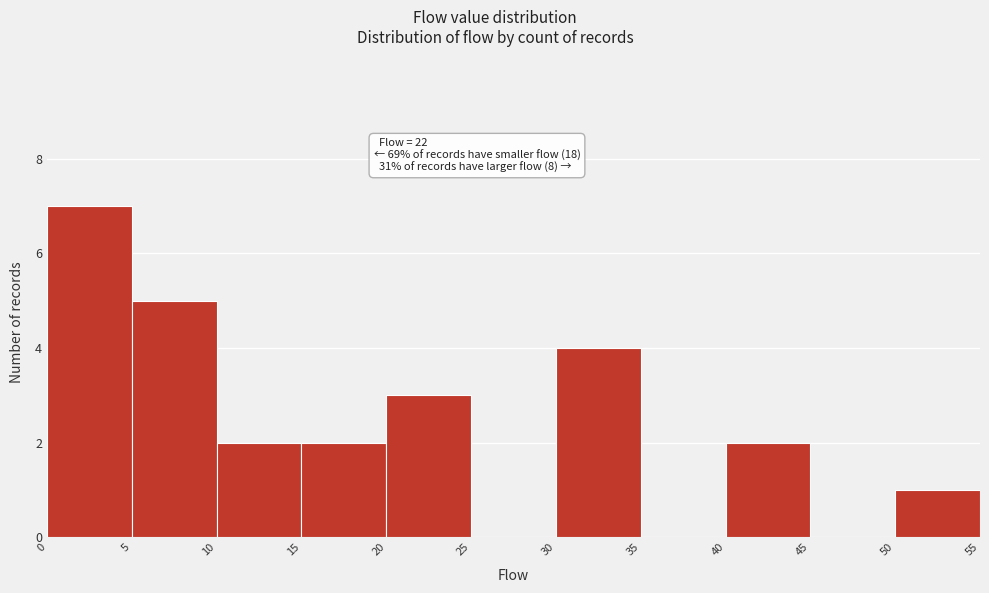

Which range on the x-axis has the tallest bar?

0 to 5